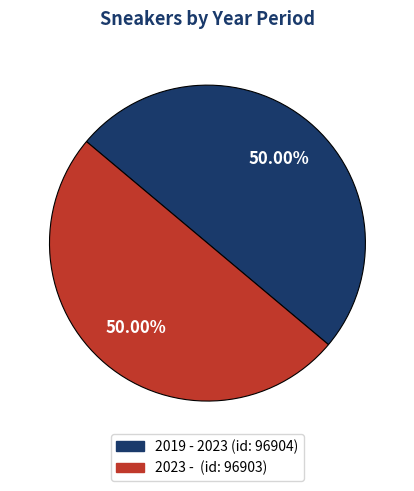

To the nearest percent, what is the average slice percentage?

50%